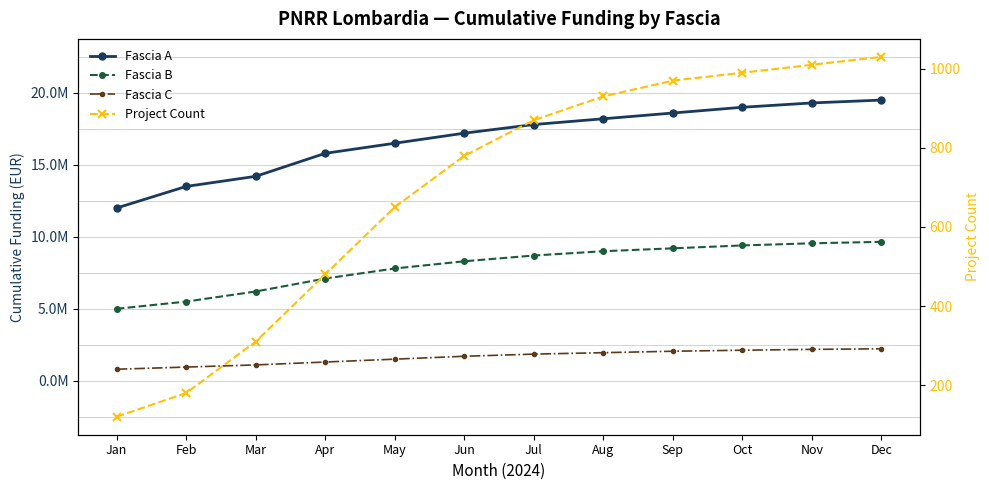

Rank the categories by Project Count value from highest to lowest.

Dec, Nov, Oct, Sep, Aug, Jul, Jun, May, Apr, Mar, Feb, Jan